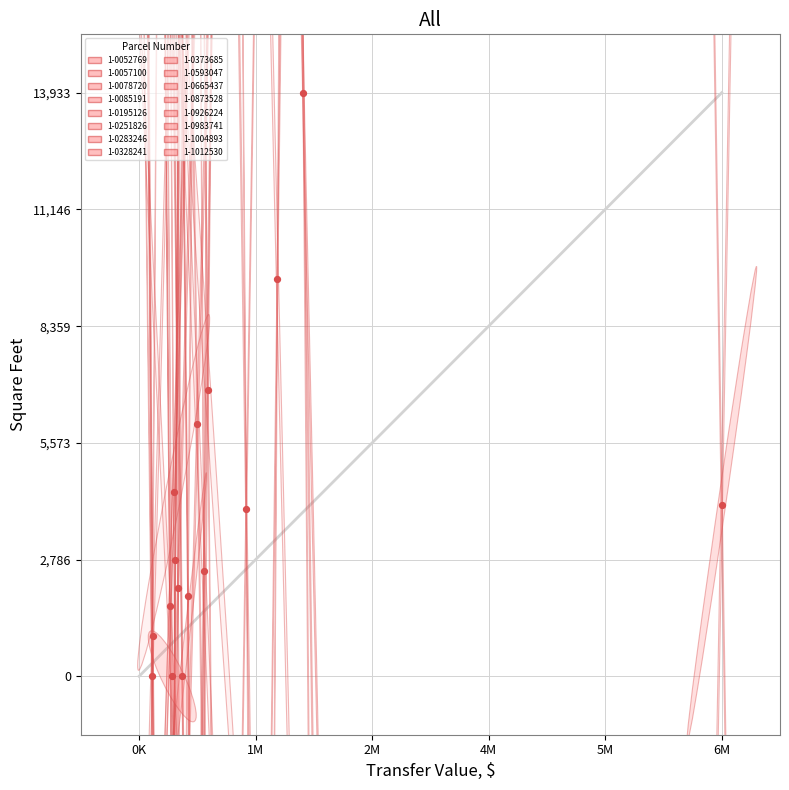

What is the range of X values (max minus min)?

6587000